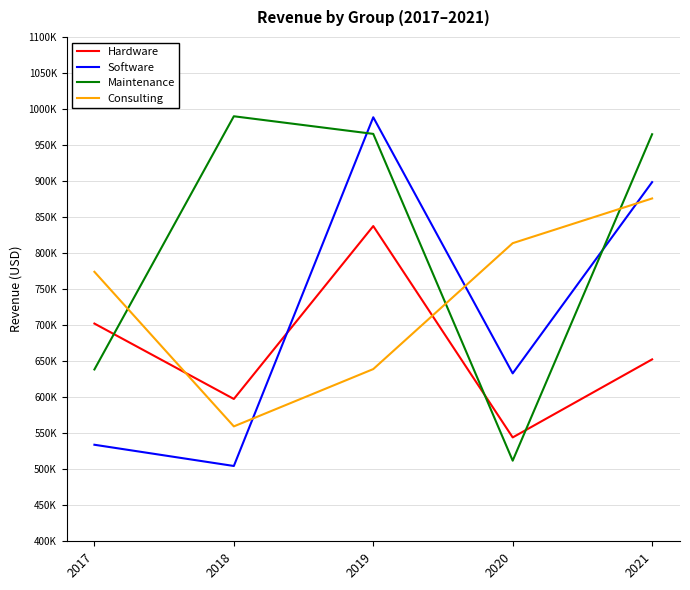

Where is the first local maximum for Software?

2019